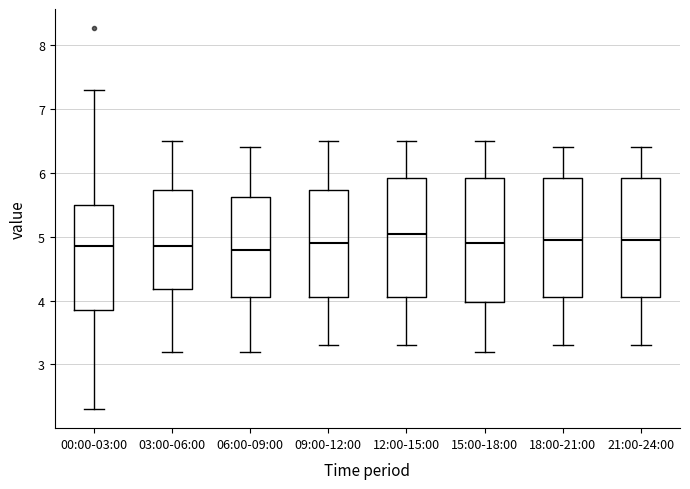

Reading left to right, transcribe this box plot: for each box, give where its median line is, the range the box spans, and where its two whiskers end, as read against the y-axis. The values are not printed on the chart, so give them approximately, as read against the axis.

00:00-03:00: median 4.9, box 3.9 to 5.5, whiskers 2.3 to 7.3
03:00-06:00: median 4.9, box 4.2 to 5.7, whiskers 3.2 to 6.5
06:00-09:00: median 4.8, box 4.1 to 5.6, whiskers 3.2 to 6.4
09:00-12:00: median 4.9, box 4.1 to 5.7, whiskers 3.3 to 6.5
12:00-15:00: median 5.1, box 4.1 to 5.9, whiskers 3.3 to 6.5
15:00-18:00: median 4.9, box 4.0 to 5.9, whiskers 3.2 to 6.5
18:00-21:00: median 5.0, box 4.1 to 5.9, whiskers 3.3 to 6.4
21:00-24:00: median 5.0, box 4.1 to 5.9, whiskers 3.3 to 6.4